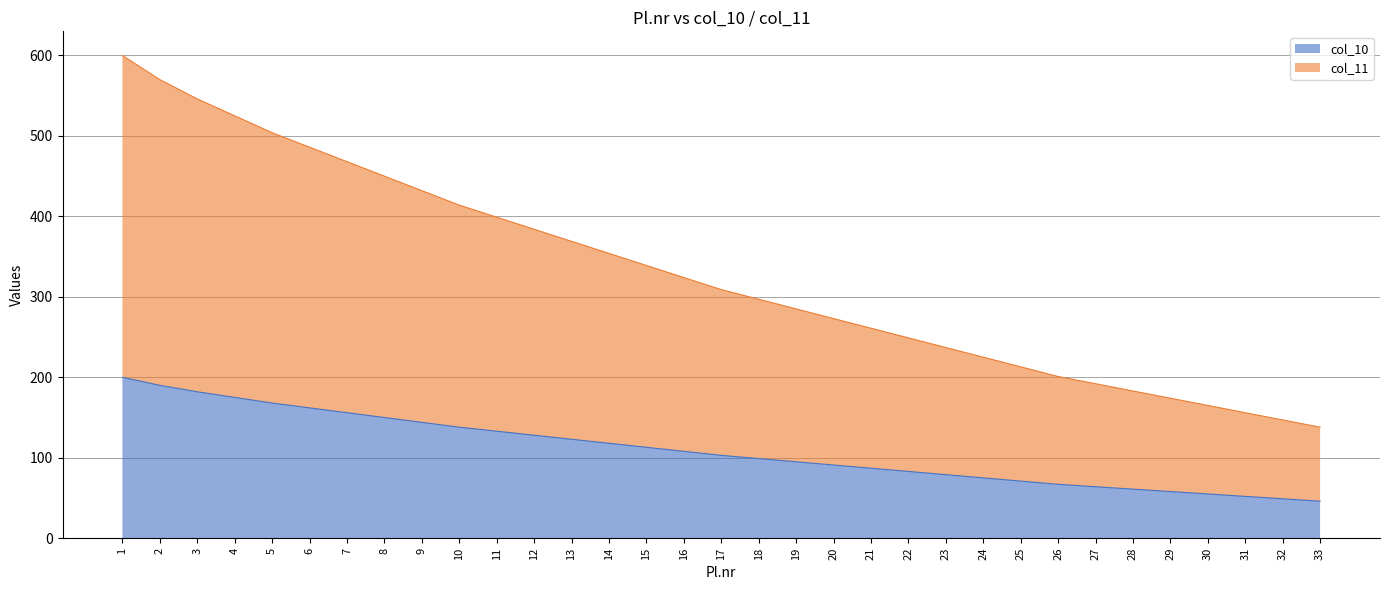

At which label does col_10 first exceed 309?

1